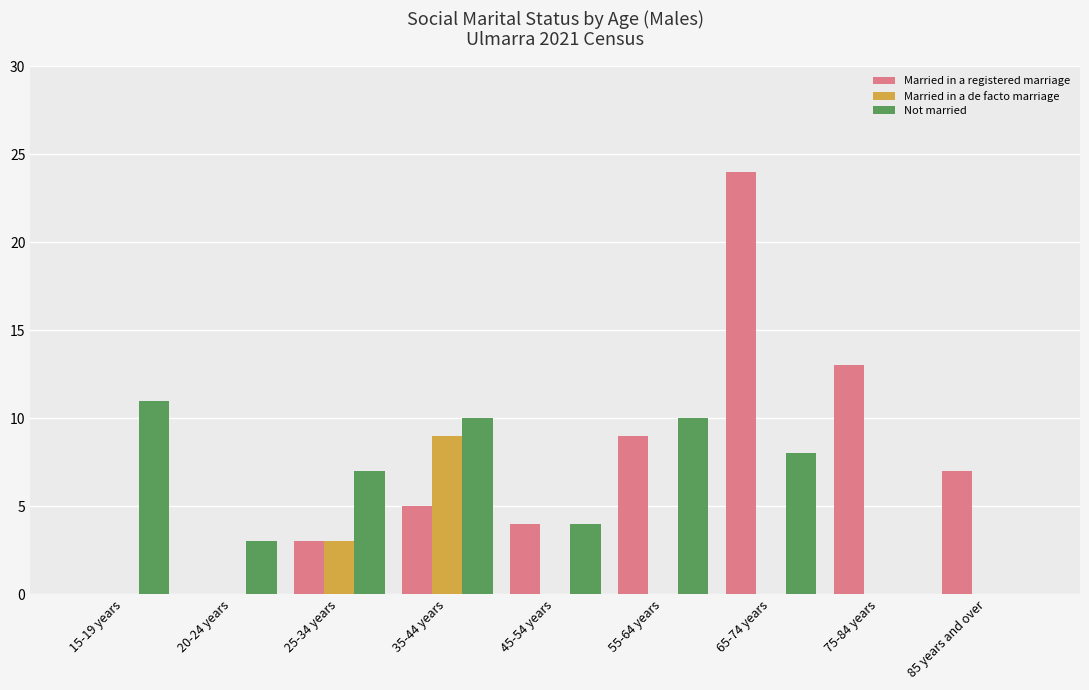

Between 25-34 years and 65-74 years, which series saw the biggest shift?

Married in a registered marriage